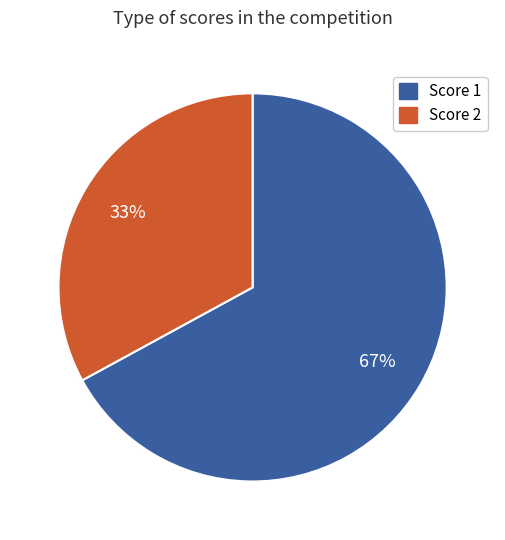

Rank the categories by value from lowest to highest.

Score 2, Score 1